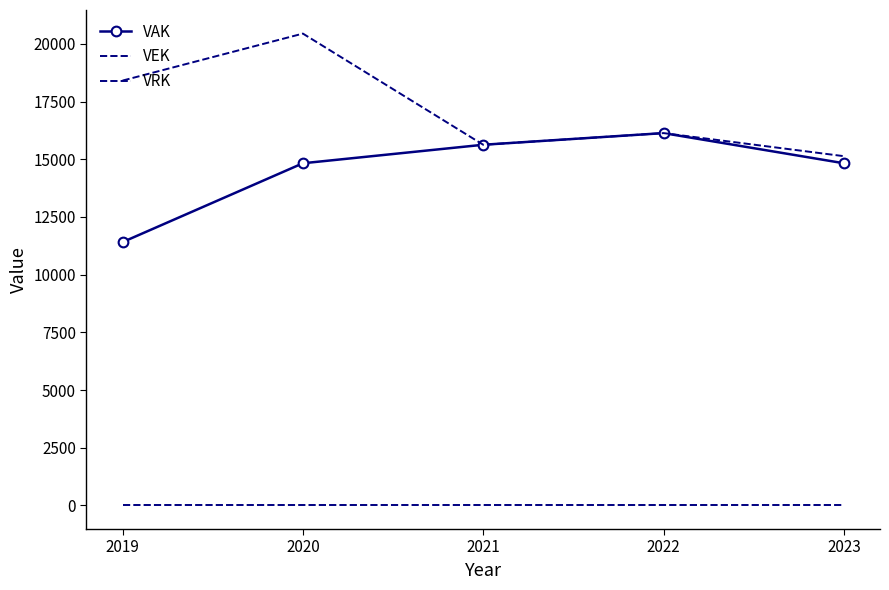

Is it true that VEK equals 8822 at 2023?

False